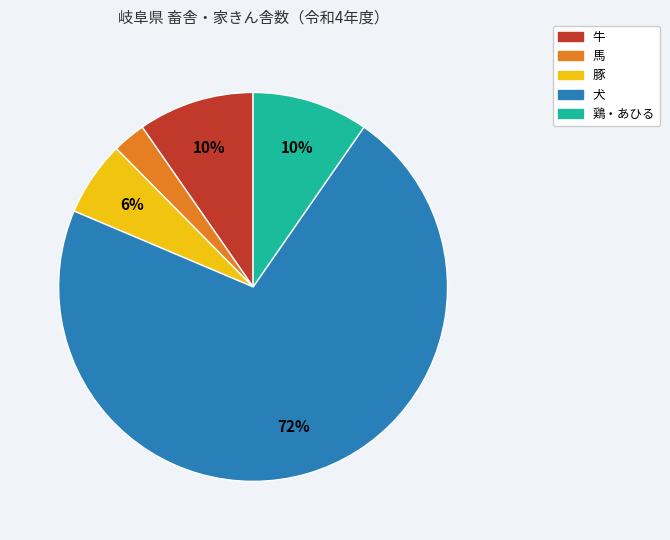

Is there a majority slice in this chart?

Yes